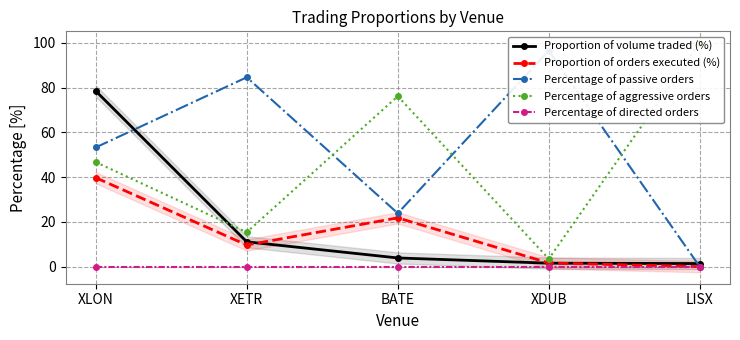

Does the chart display data point markers on the line(s)?

Yes